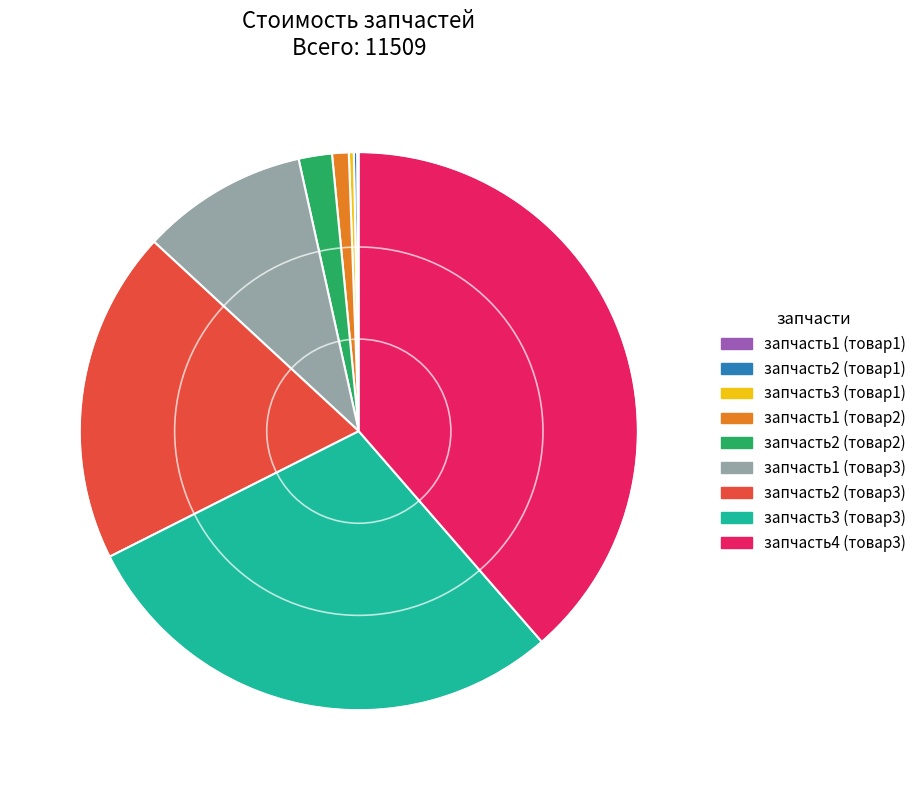

True or false: запчасть1 (товар3) accounts for 2% of the total.

False